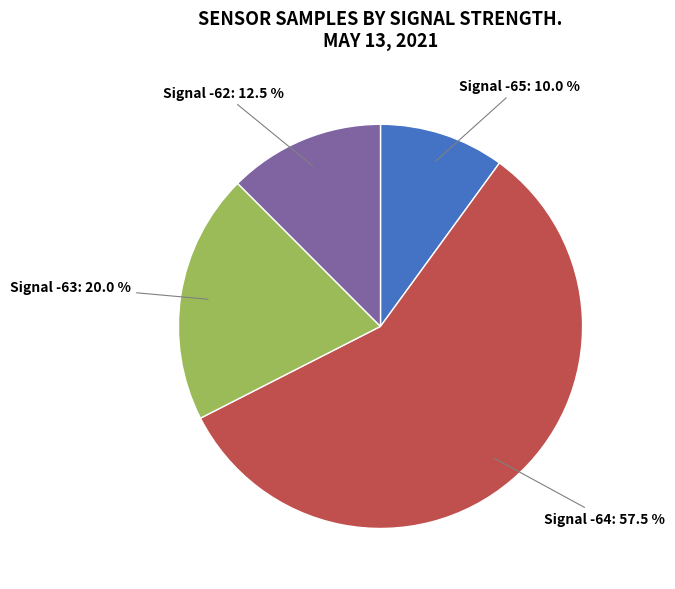

What percentage do Signal -65: 10.0 % and Signal -62: 12.5 % together represent?

22.5%